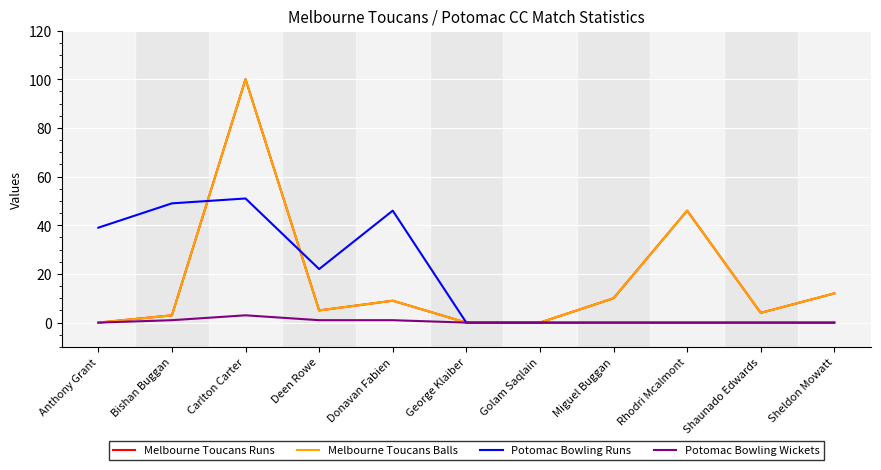

Which series has the largest total across all categories?

Potomac Bowling Runs